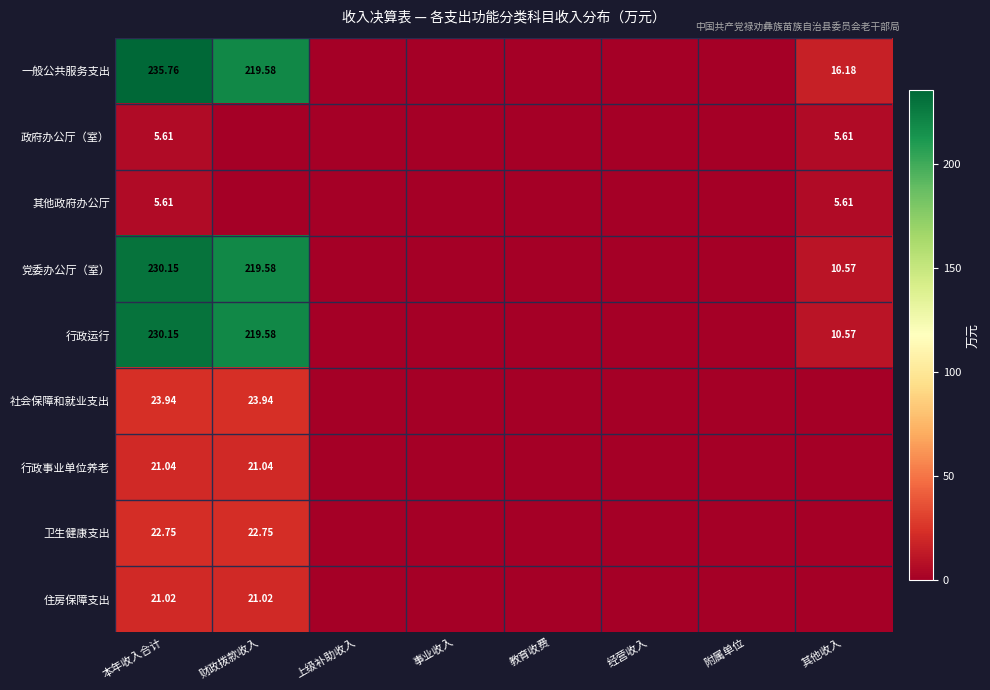

Between 附属单位 and 其他收入, which is larger?

其他收入